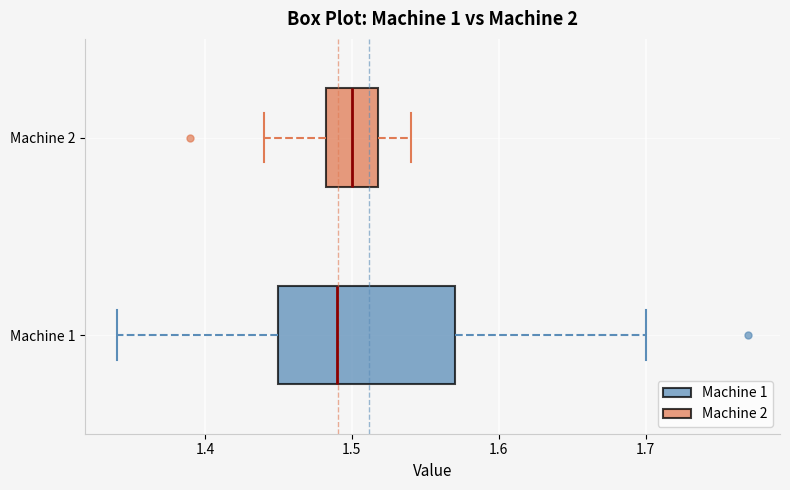

Comparing the boxes themselves (not the whiskers), which one is the widest?

Machine 1